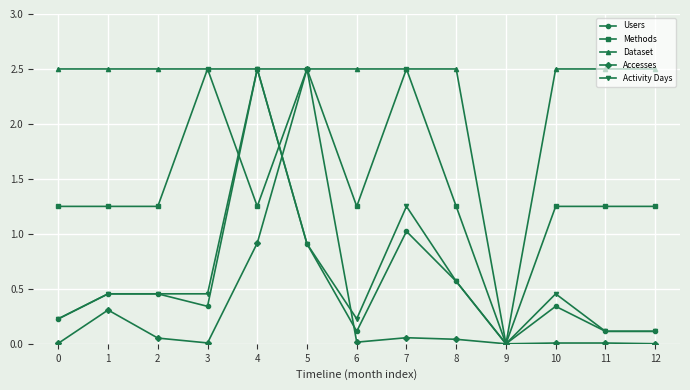

Which series has the largest total across all categories?

Dataset